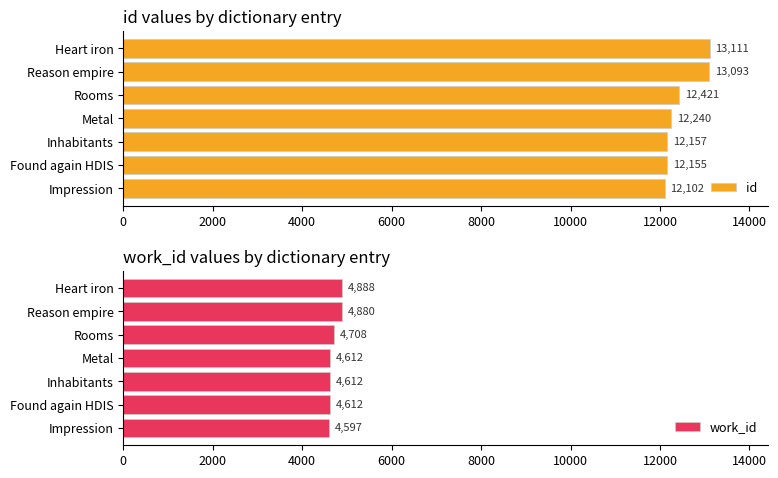

Which category has the lowest value in the id series?

Impression